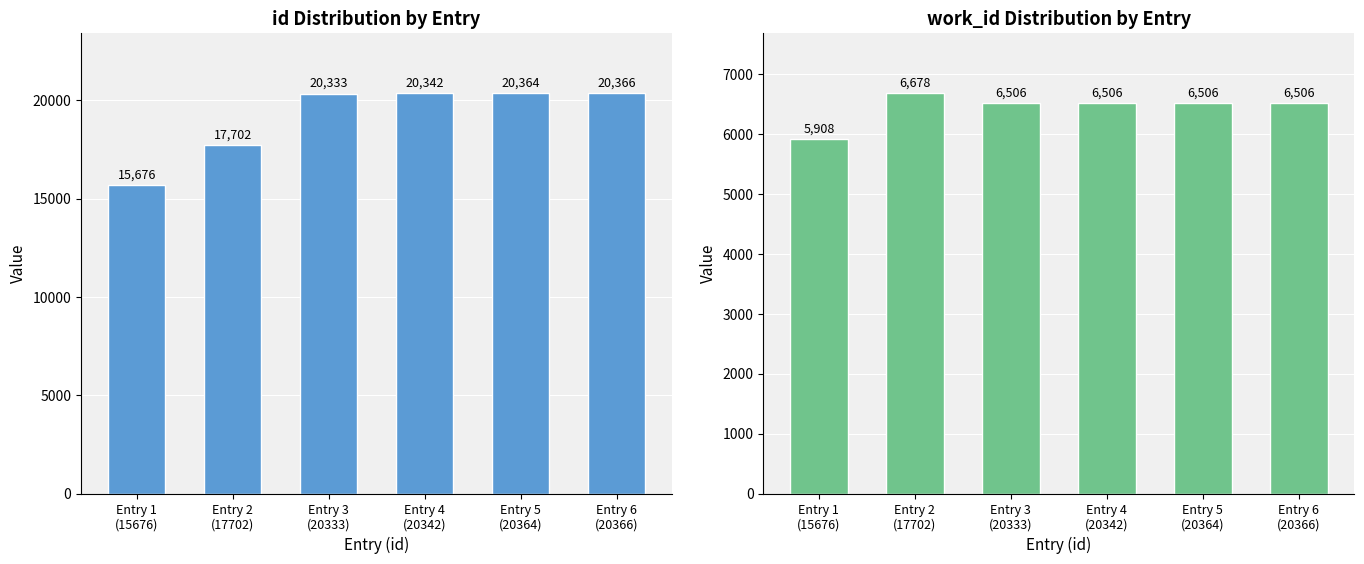

True or false: id has a value of 20333 at Entry 3
(20333).

True